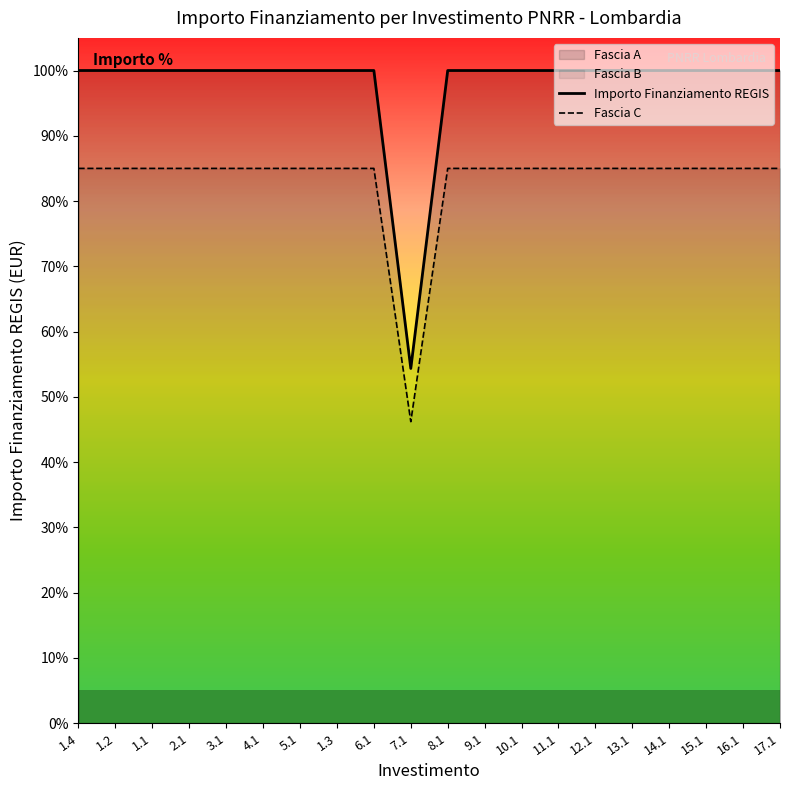

Rank the categories by Fascia C value from lowest to highest.

7.1, 1.4, 1.2, 1.1, 2.1, 3.1, 4.1, 5.1, 1.3, 6.1, 8.1, 9.1, 10.1, 11.1, 12.1, 13.1, 14.1, 15.1, 16.1, 17.1